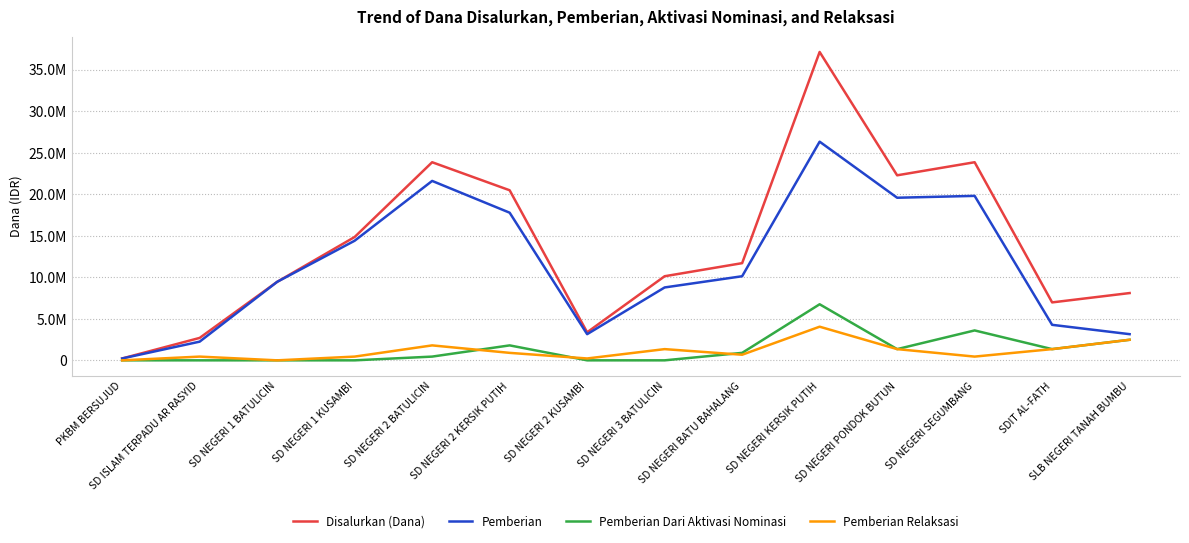

Which series has the widest spread of values?

Disalurkan (Dana)